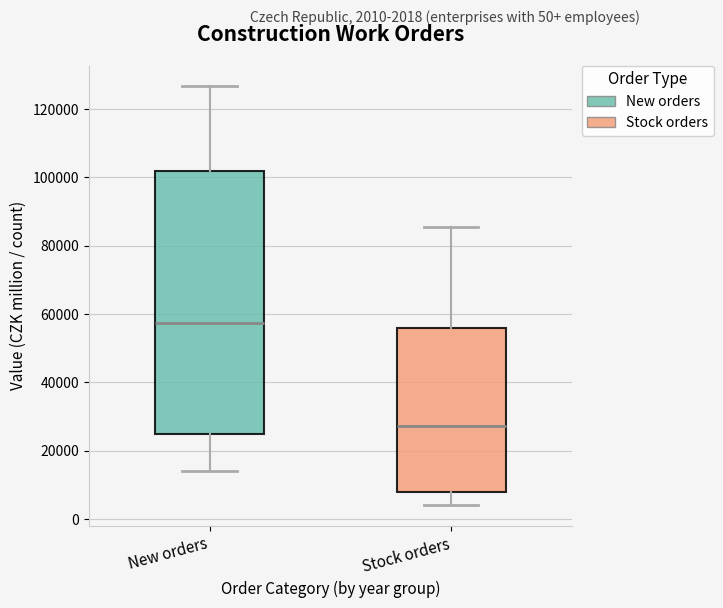

Reading left to right, read every box against the y-axis: the position of its median line, the range the box covers, and the ends of its whiskers. The values are not printed on the chart, so give them approximately, as read against the axis.

New orders: median 58000, box 24000 to 102000, whiskers 14000 to 126000
Stock orders: median 28000, box 8000 to 56000, whiskers 4000 to 86000